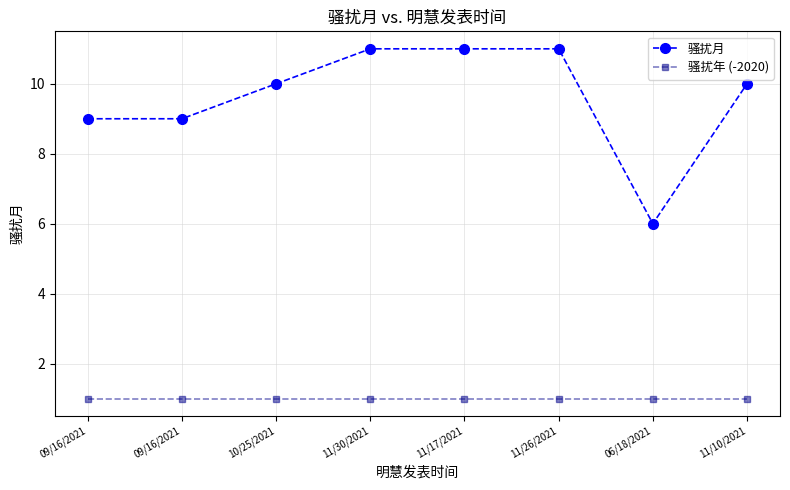

Rank the series by their maximum value, from highest to lowest.

骚扰月, 骚扰年 (-2020)